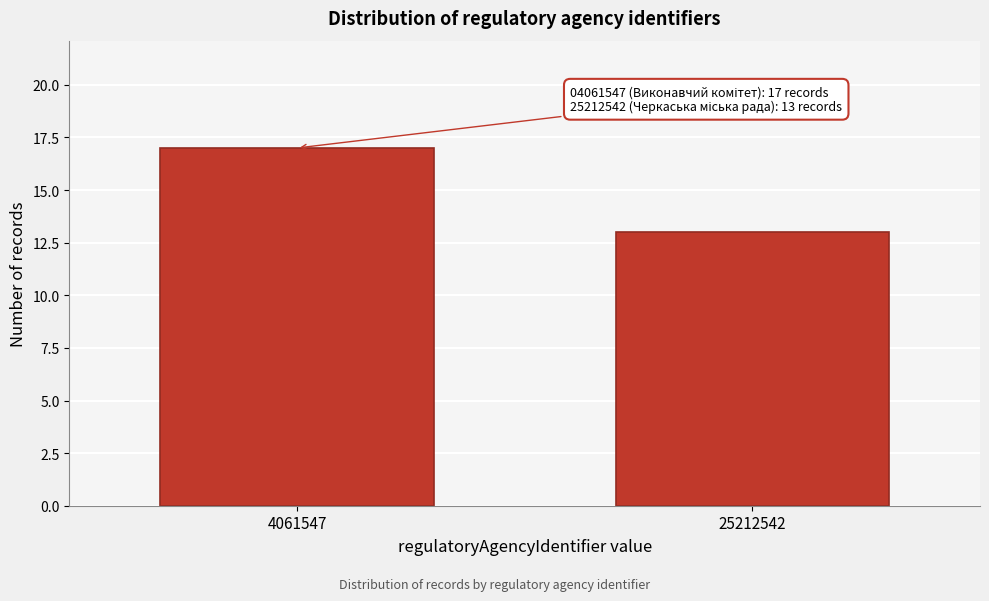

Reading left to right, extract all data points from this chart.

17	13